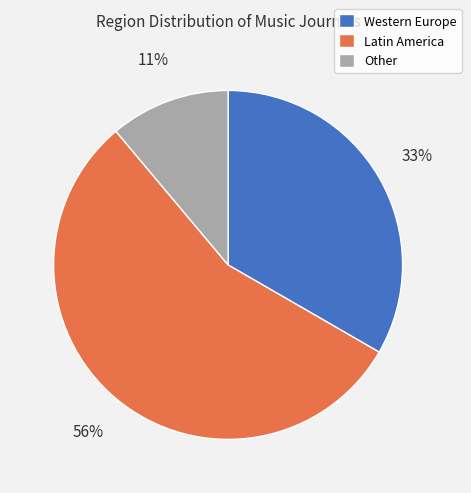

Is the sum of Western Europe and Latin America greater than half?

Yes